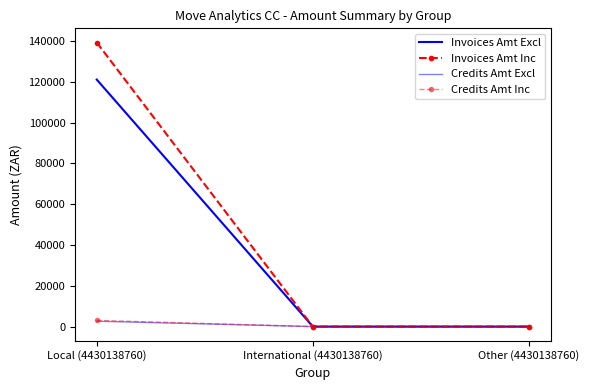

Which series has the largest range (max minus min)?

Invoices Amt Inc